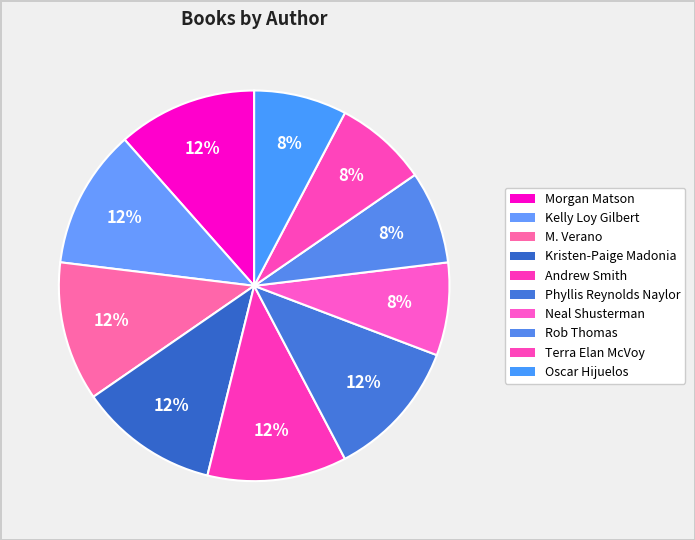

Count the number of slices in the pie.

10